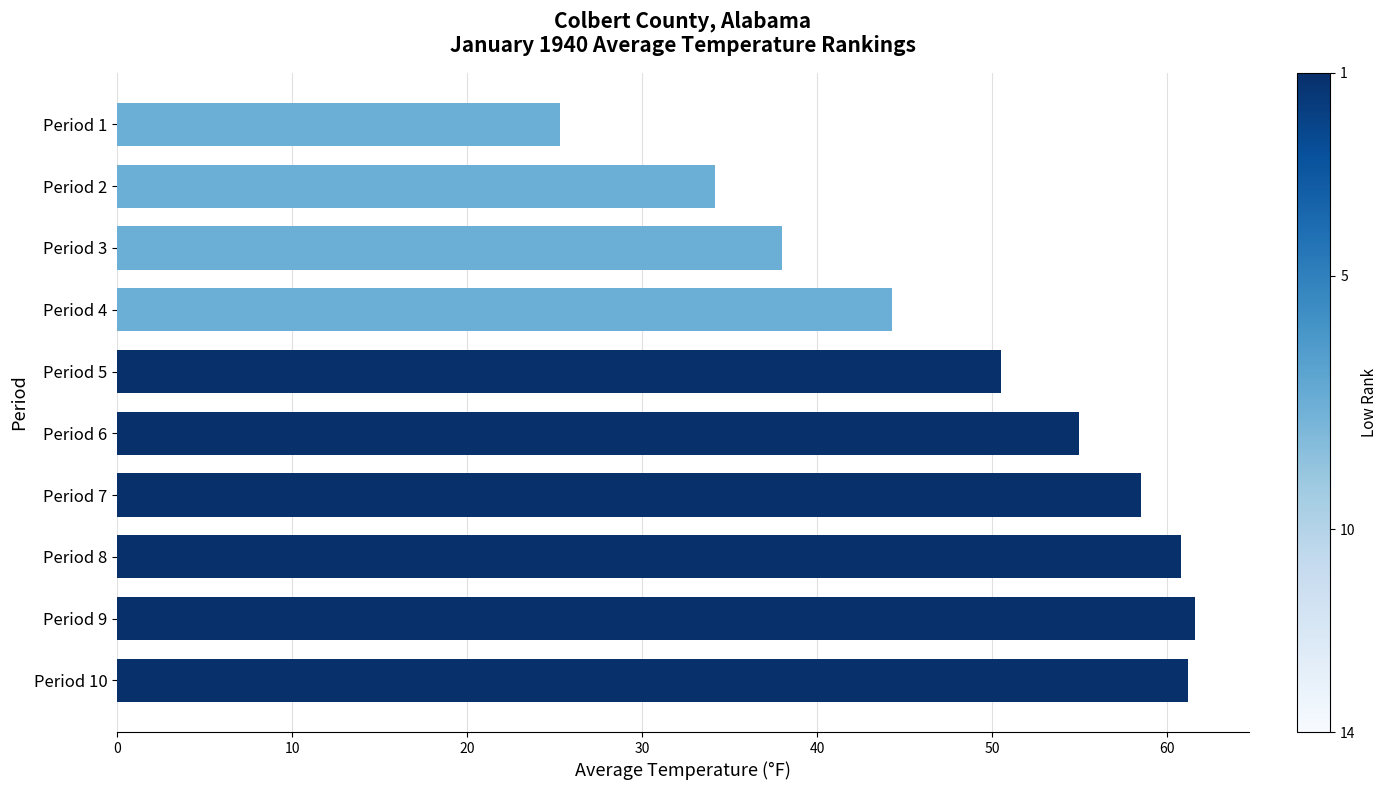

What is the difference between the maximum and minimum values?

36.3